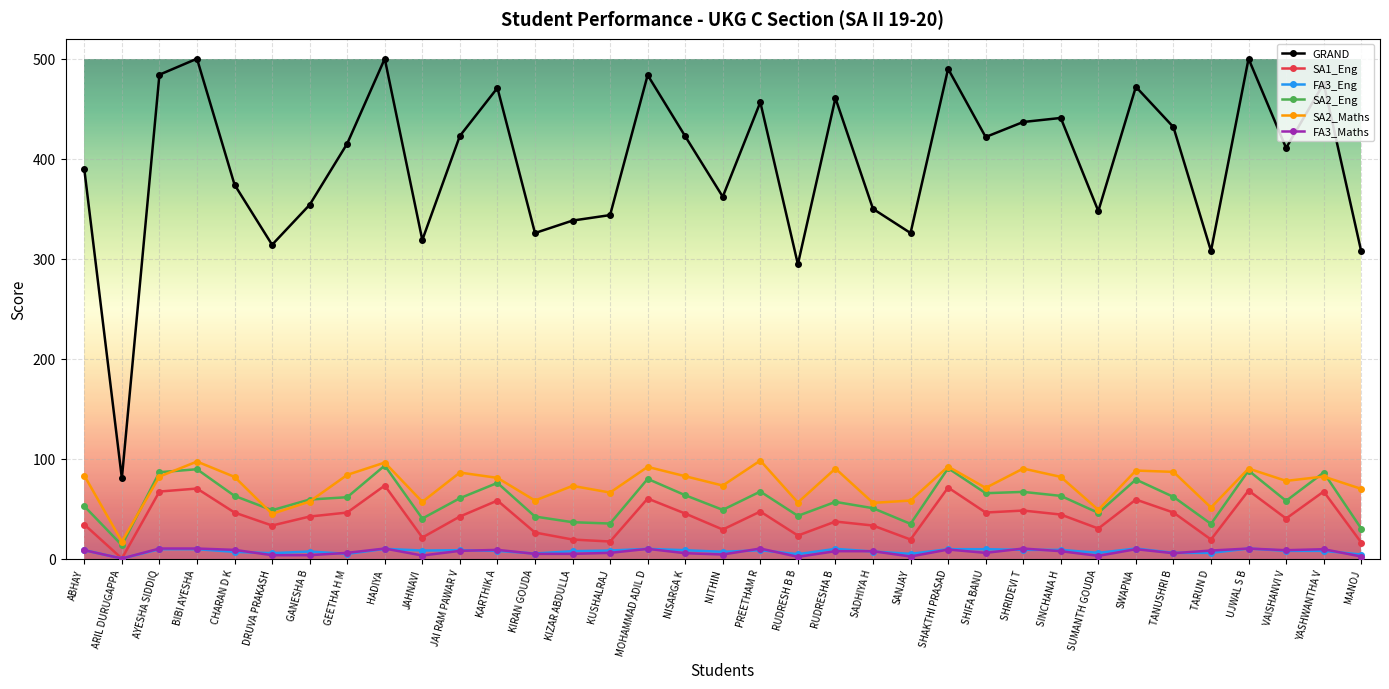

What is the label of the 11th point from the right?

SHIFA BANU